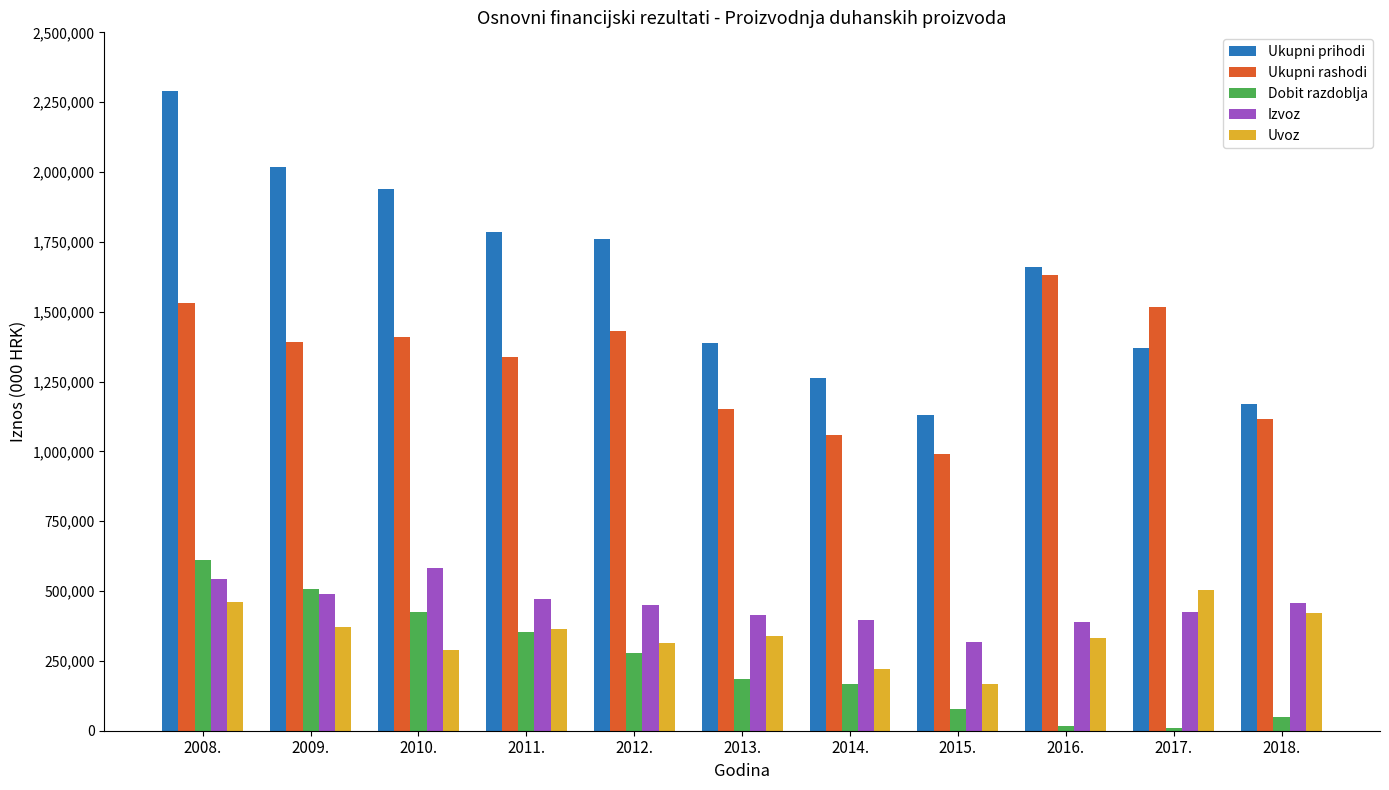

What is the label of the 6th bar from the right?

2013.